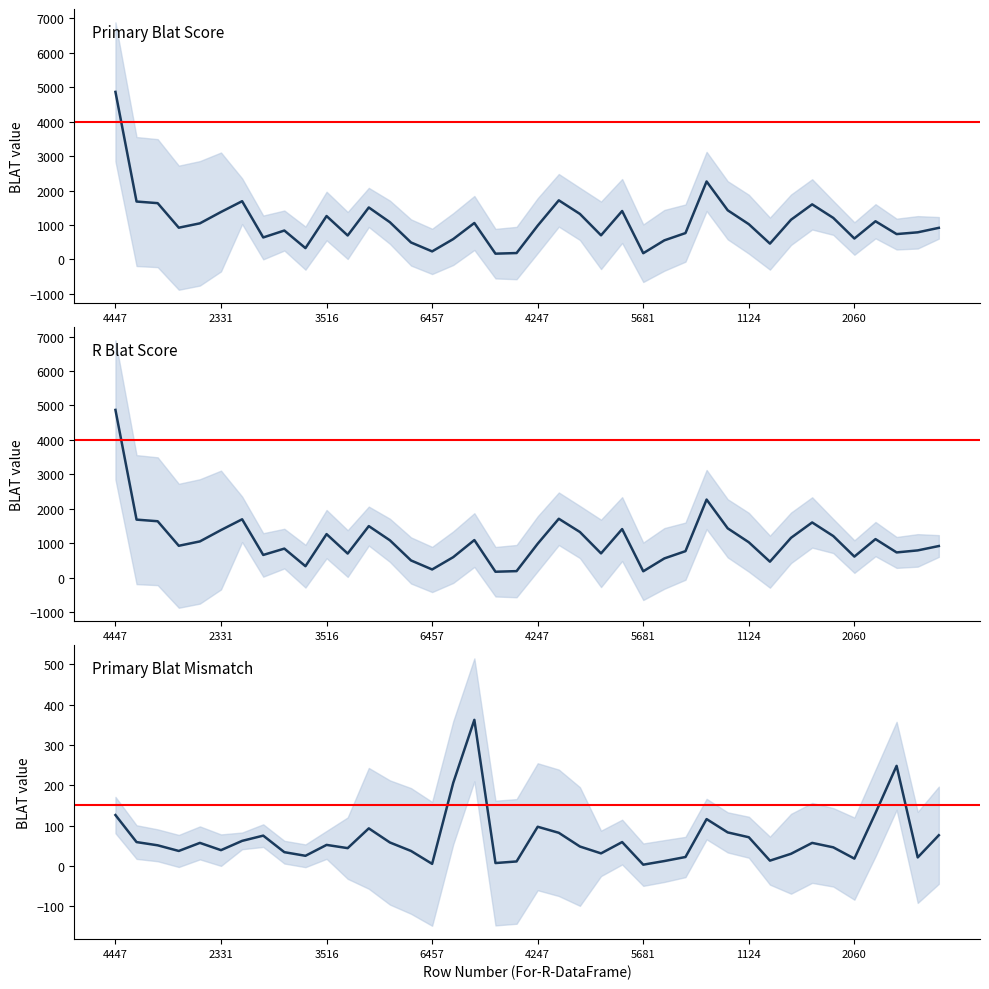

What is the sum of all Primary Blat Mismatch values?

2704